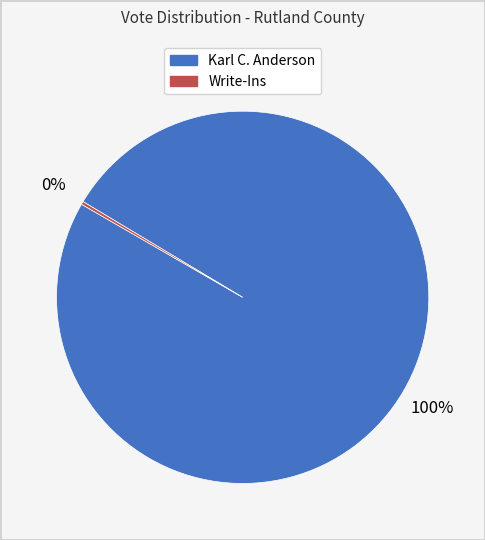

To the nearest percent, what percentage of the pie is Karl C. Anderson?

100%